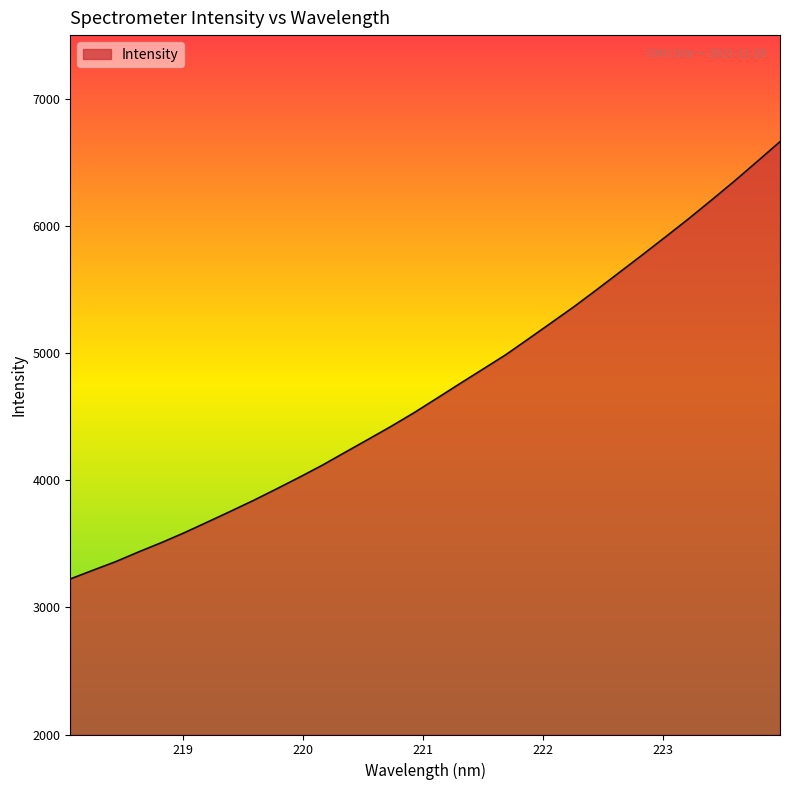

What is the smallest value displayed?

3223.4